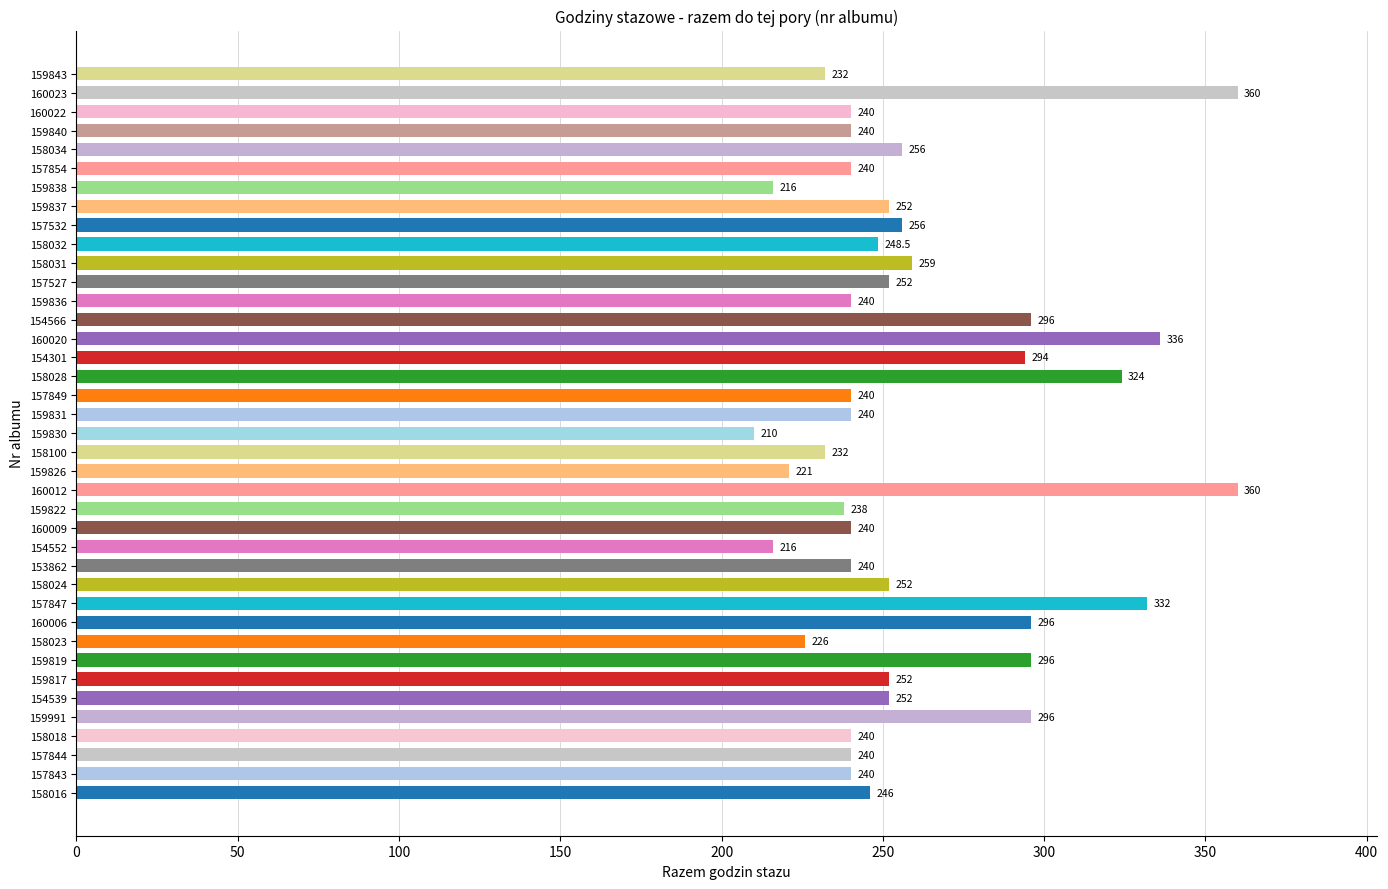

At which label is the value closest to 285?

154301